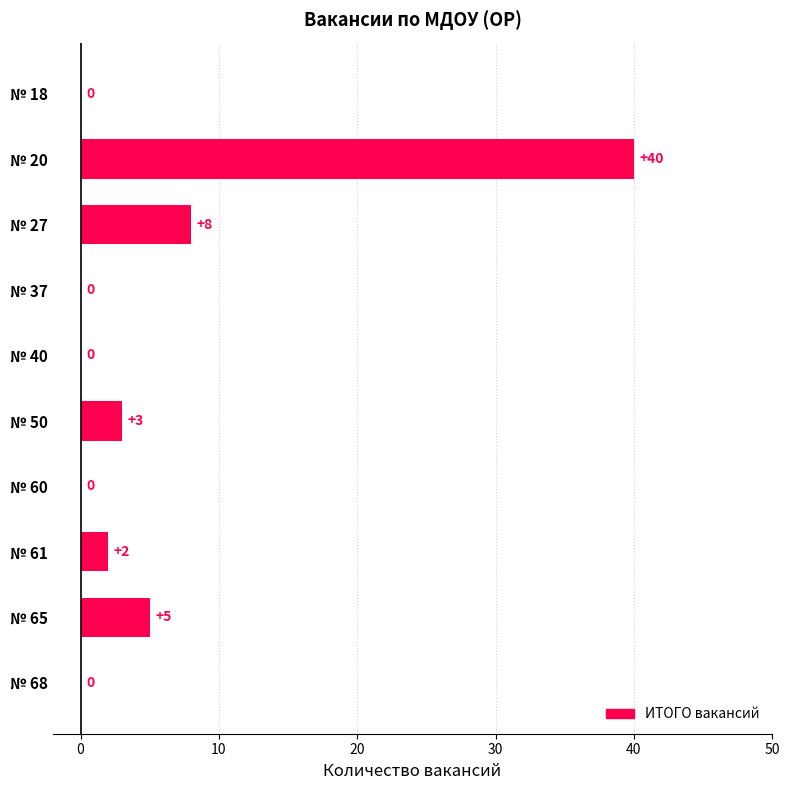

What is the sum of all values?

58